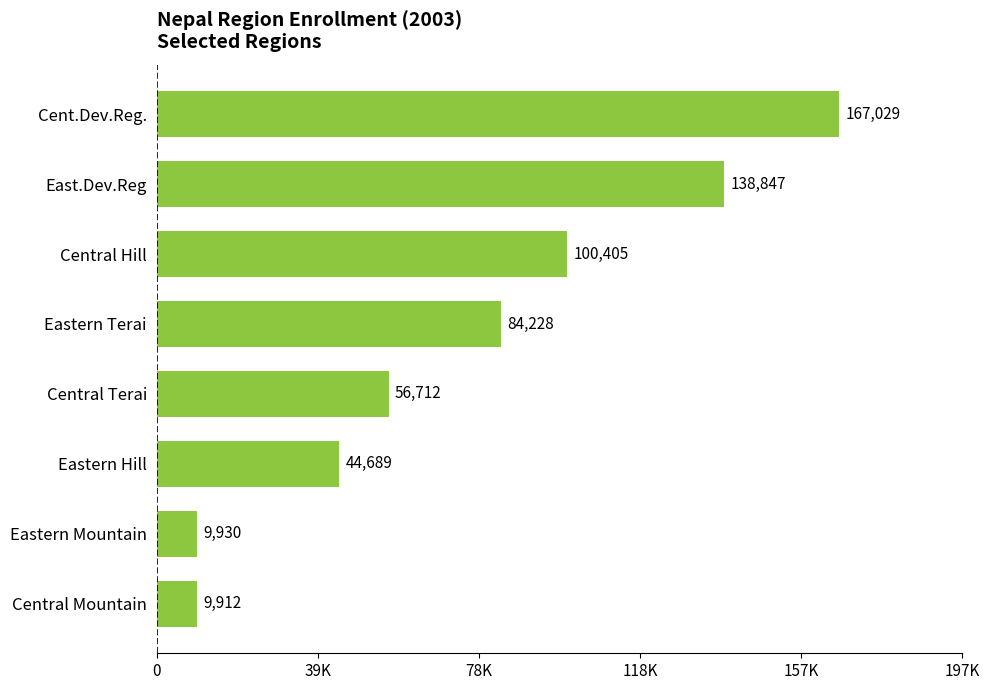

Does the chart contain any negative values?

No